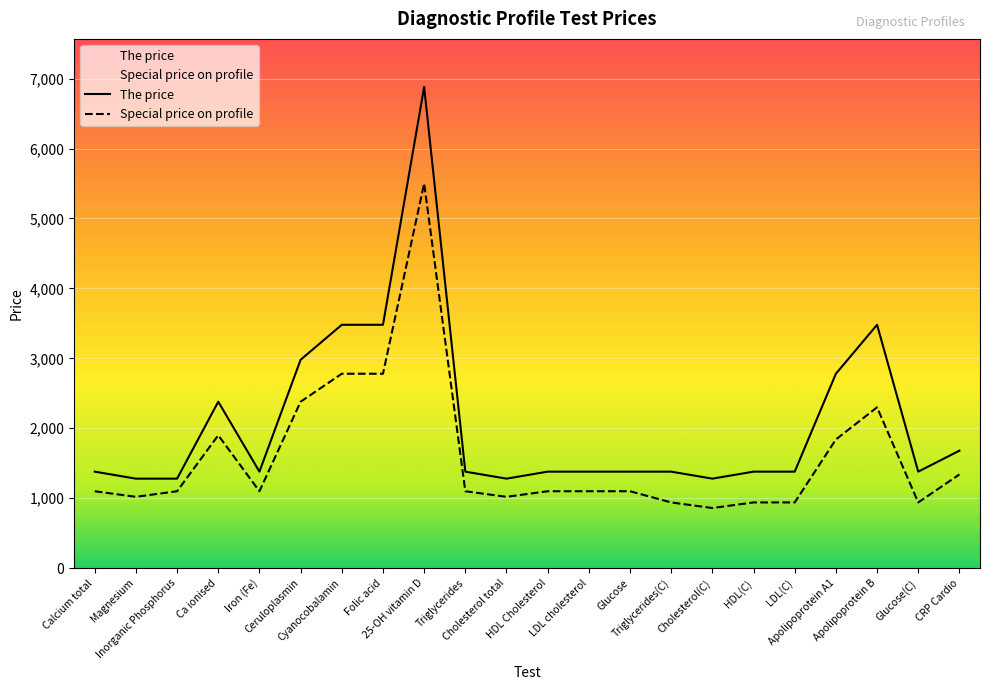

Reading left to right, extract all data points from this chart.

The price: 1380	1280	1280	2380	1380	2980	3480	3480	6880	1380	1280	1380	1380	1380	1380	1280	1380	1380	2780	3480	1380	1680
Special price on profile: 1100	1020	1100	1900	1100	2380	2780	2780	5500	1100	1020	1100	1100	1100	940	860	940	940	1840	2300	940	1340